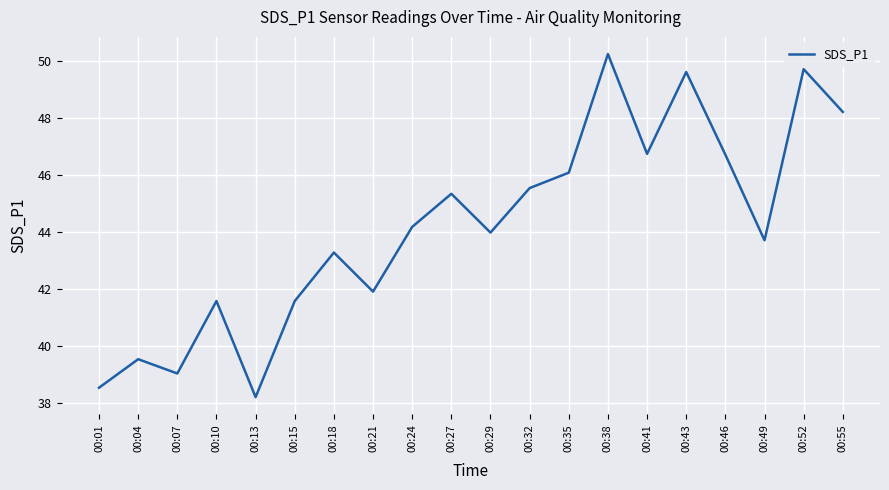

How many interior local peaks (higher than both neighbors) does the data have?

7